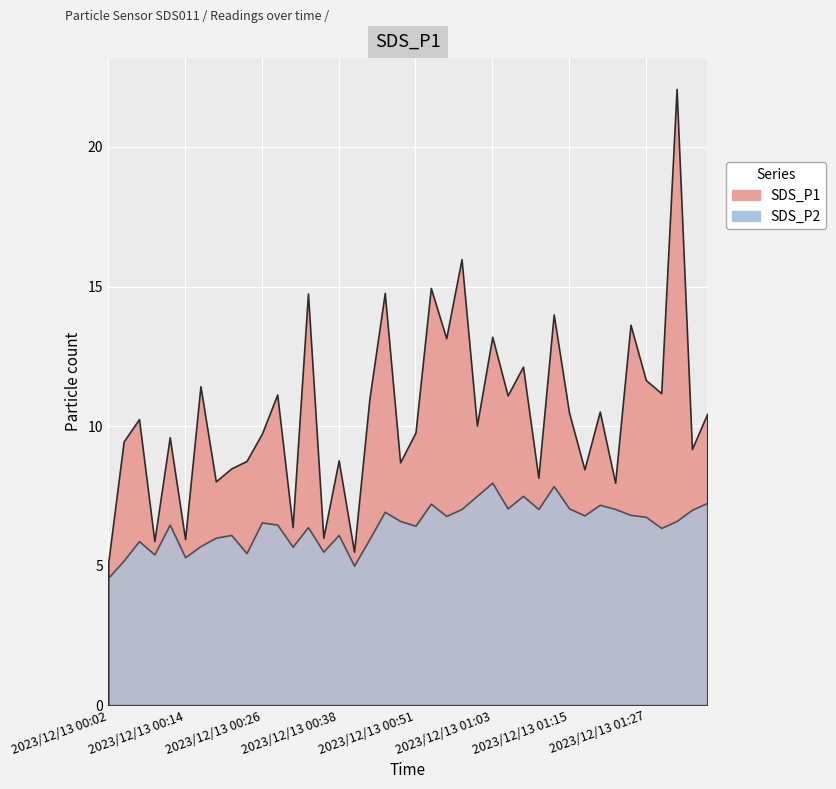

Rank the series by their average value, from highest to lowest.

SDS_P1, SDS_P2